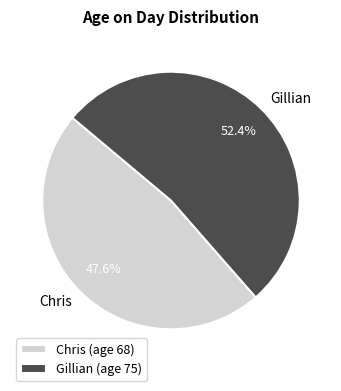

Which category has the biggest portion of the pie?

Gillian